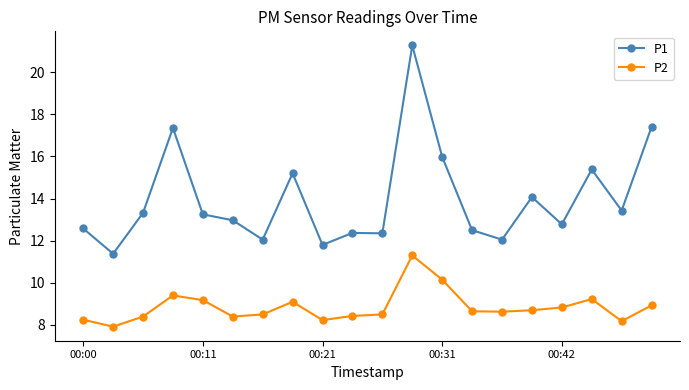

Which series has the largest range (max minus min)?

P1